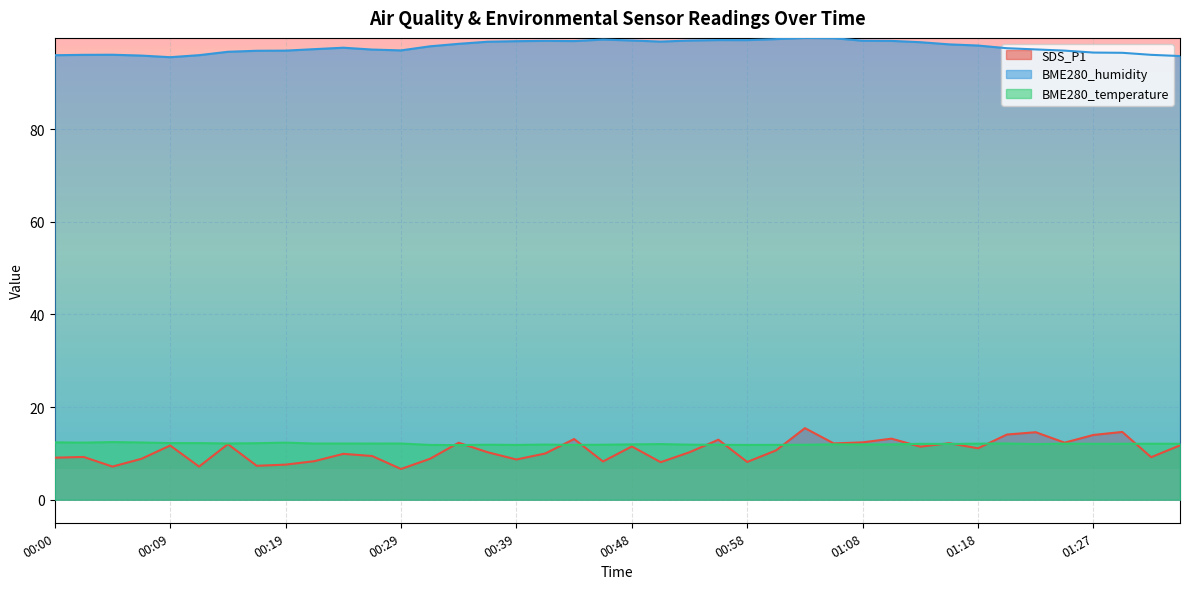

Which has a higher value, 01:15 or 01:23?

01:23